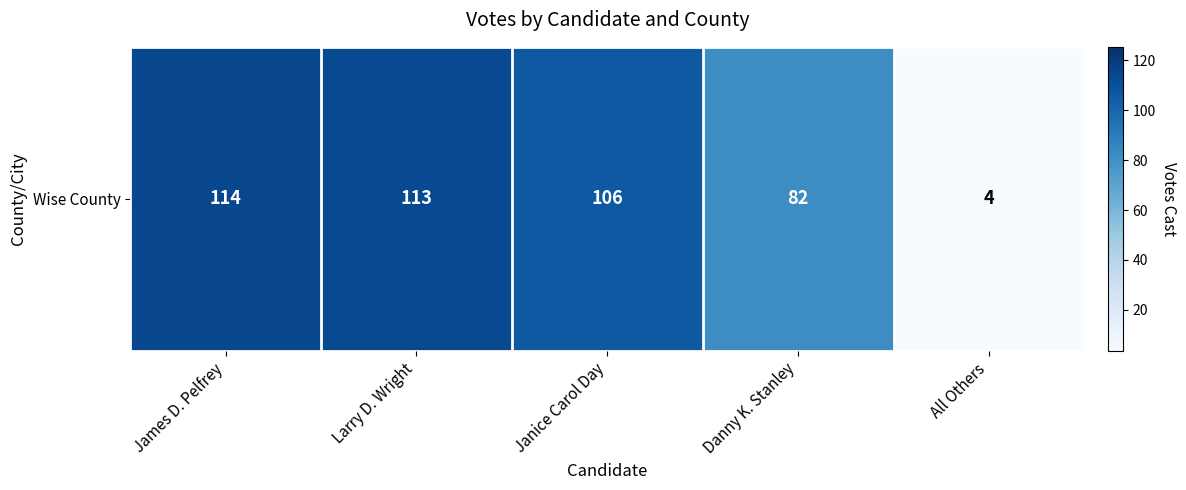

Where is the data nearest to the value 59?

Danny K. Stanley